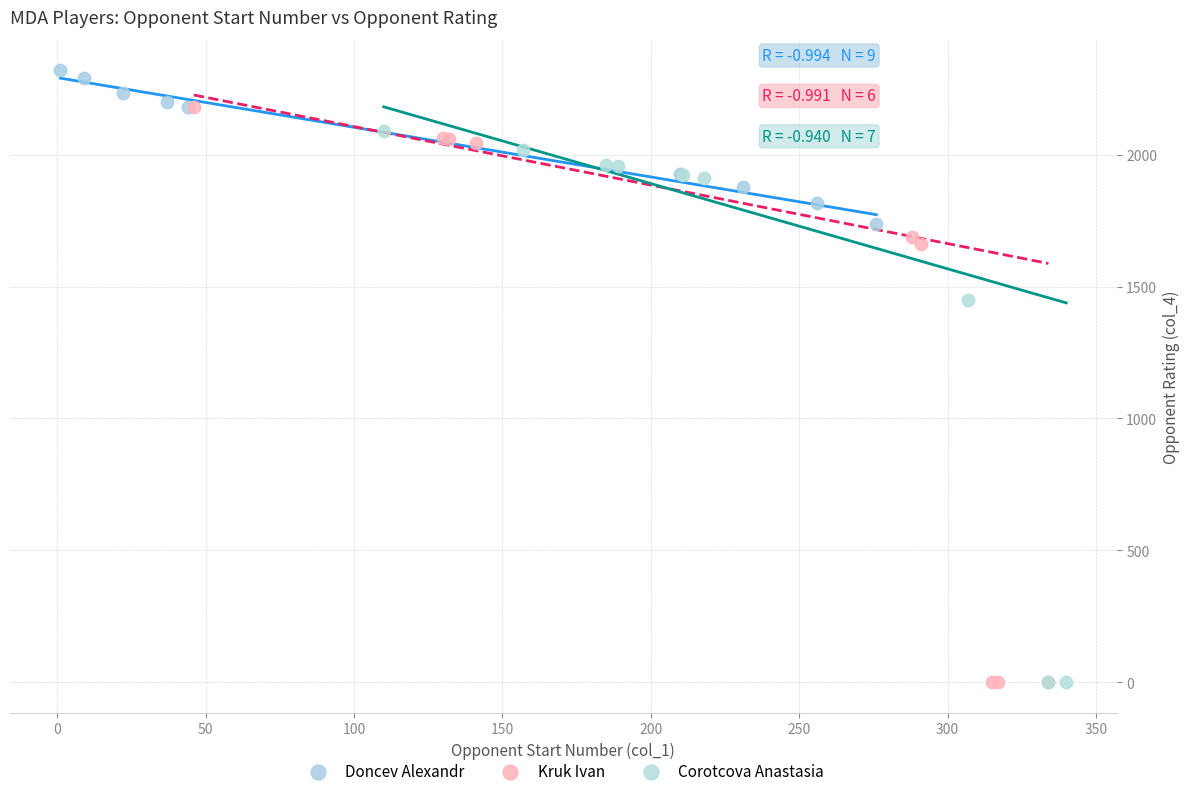

Which series reaches the maximum Y coordinate?

Doncev Alexandr